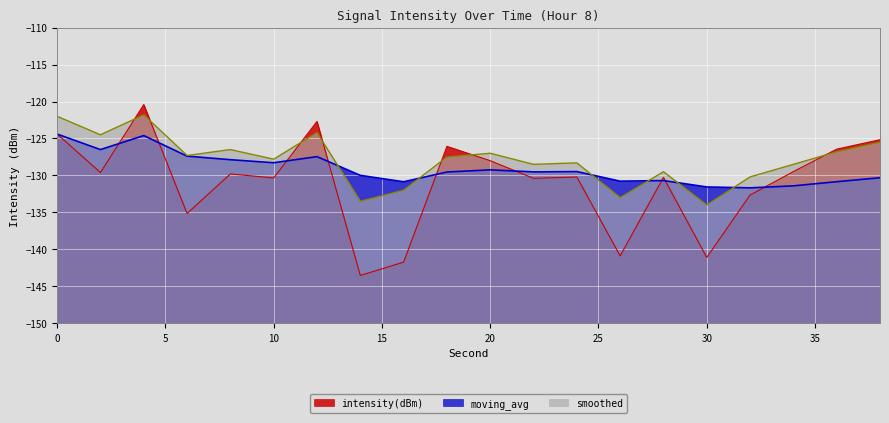

At how many categories does at least one series exceed -136?

20